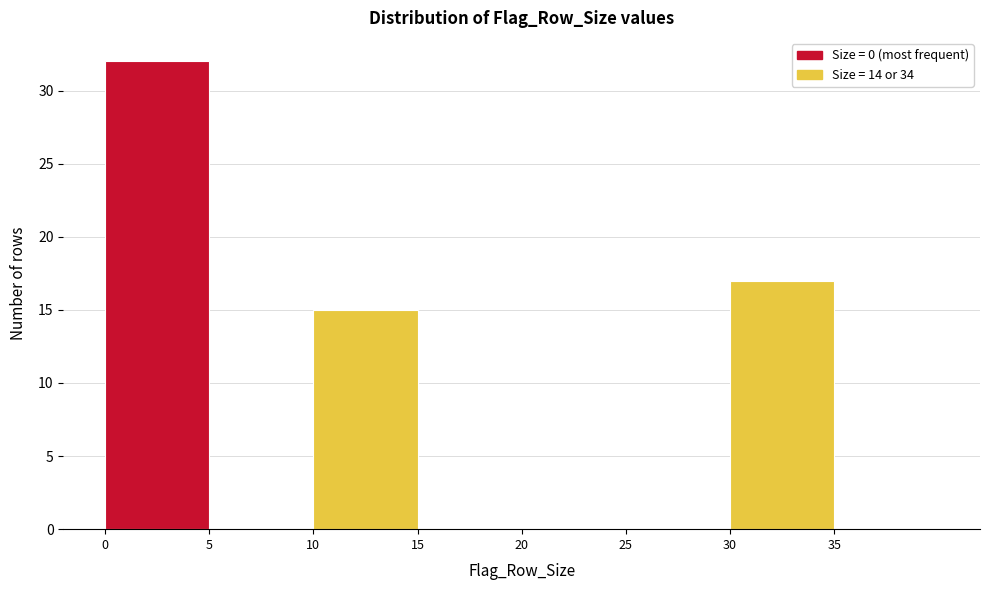

What is the height of the bar covering 30 to 35 on the x-axis? The values are not printed on the chart, so give them approximately, as read against the axis.

17